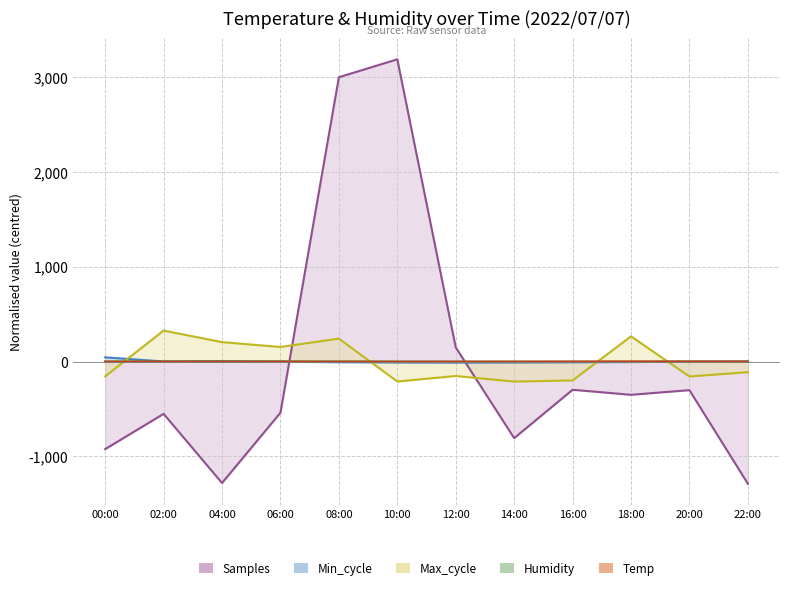

Between 10:00 and 22:00, which is larger?

22:00